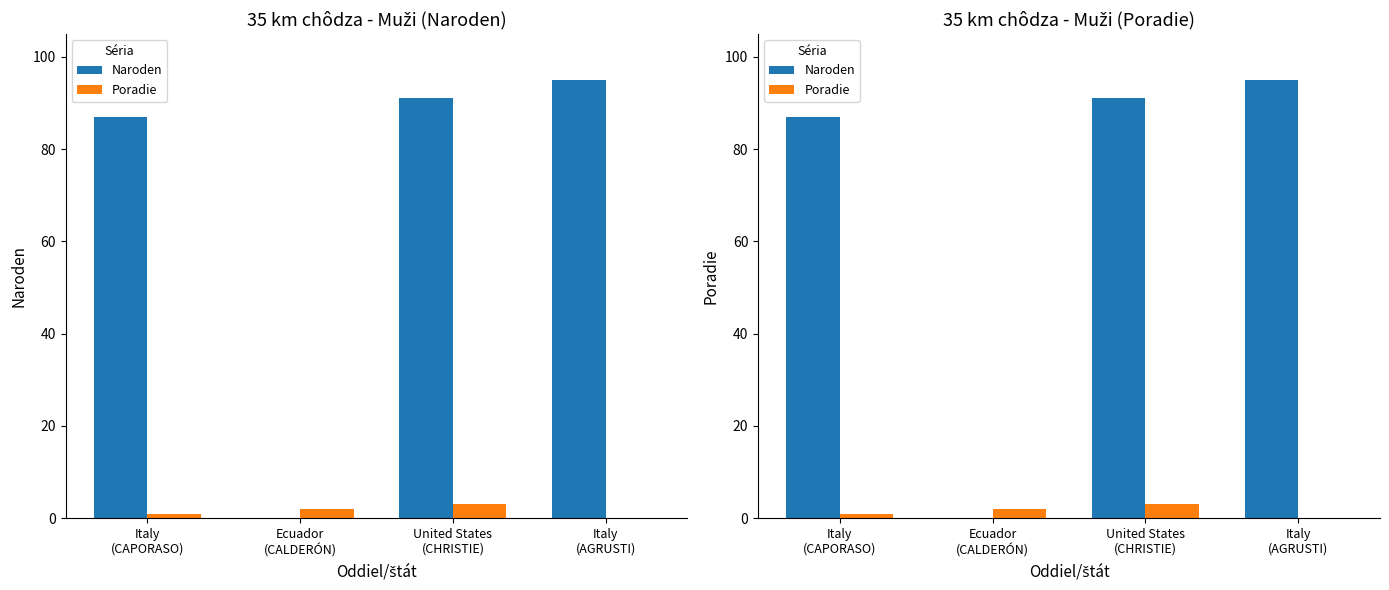

How many Poradie values are between 1 and 3?

3